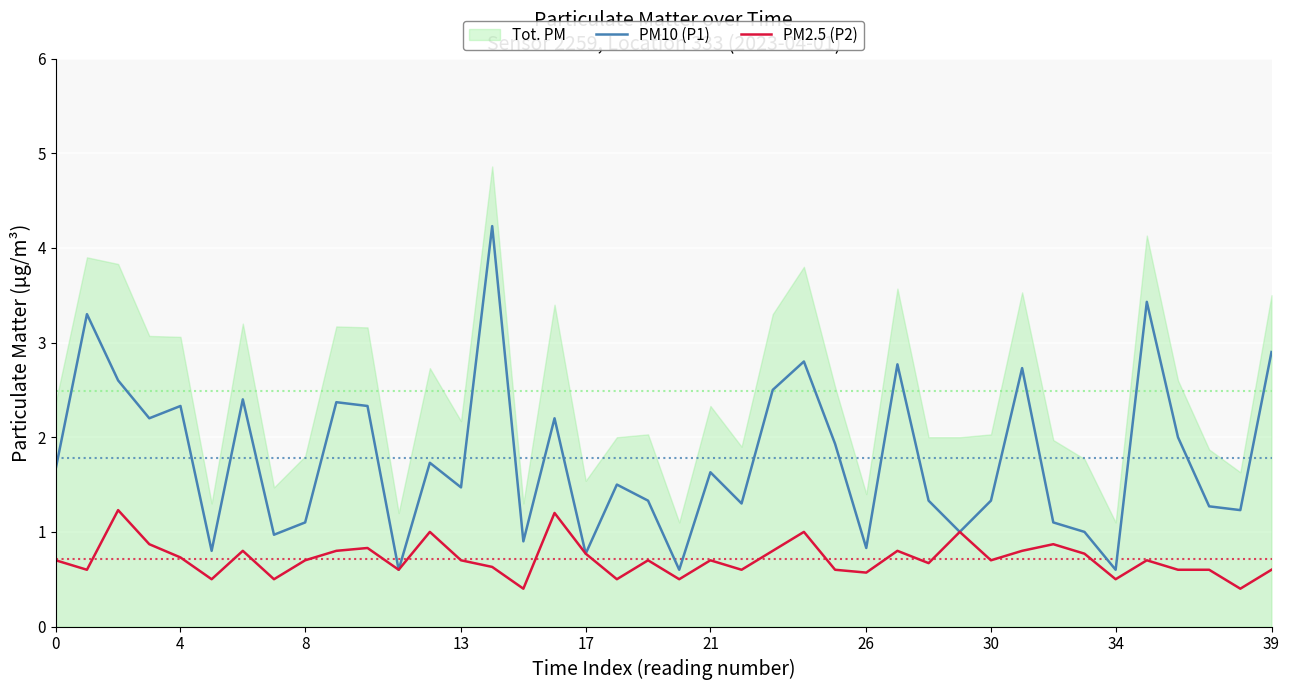

What value does the PM2.5 (P2) series have at 26?

0.6